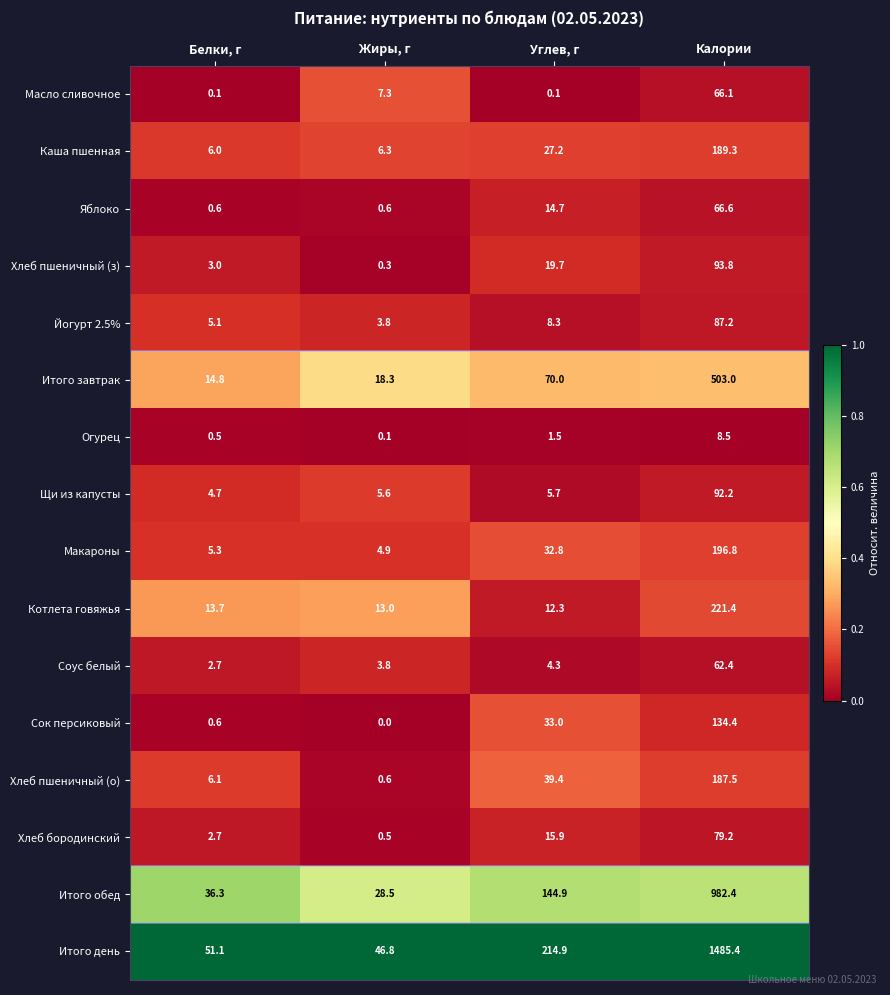

What is the approximate value of Соус белый at Жиры, г?

3.8